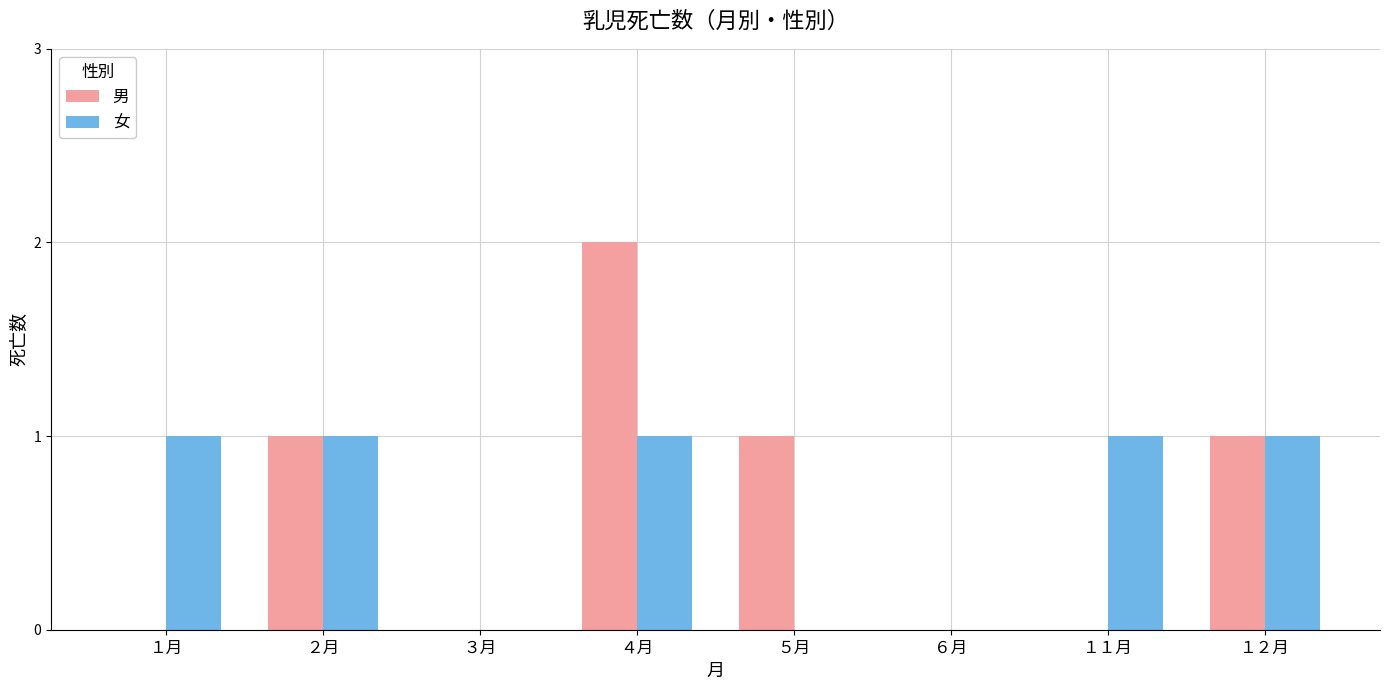

How many data points does each series have?

8